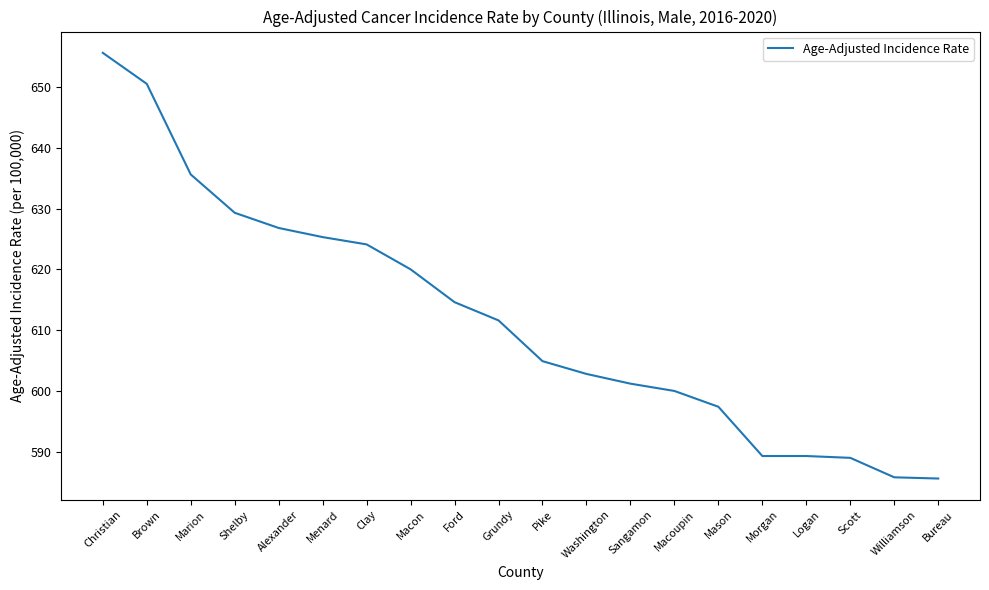

What position from the right is Clay?

14